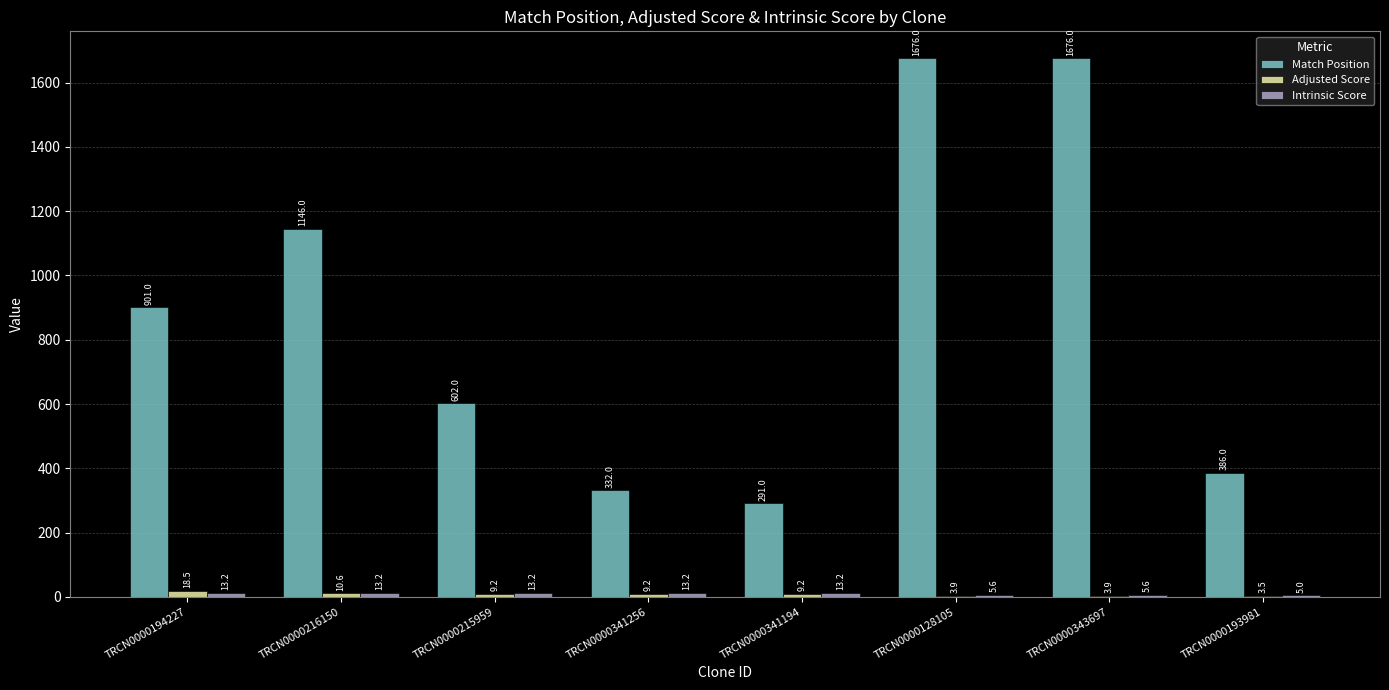

Count the number of data series in this chart.

3